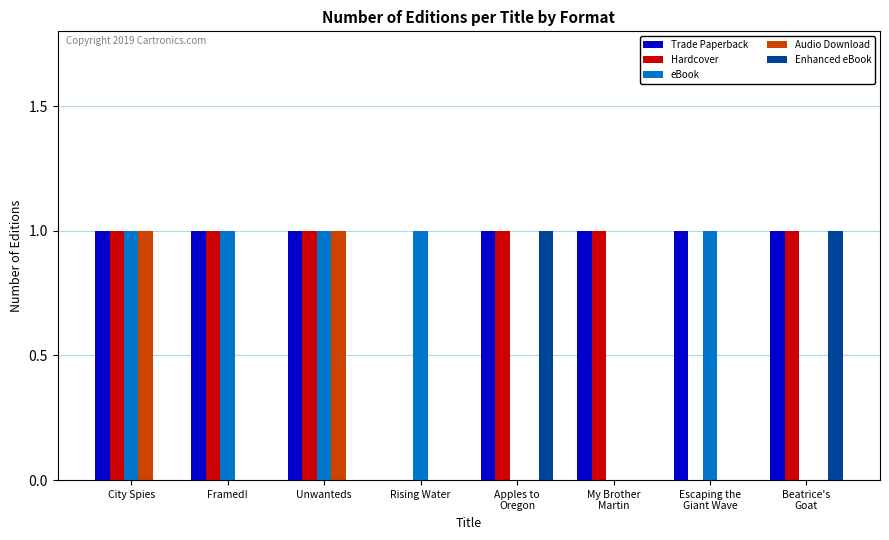

How many categories are shown in the chart?

8